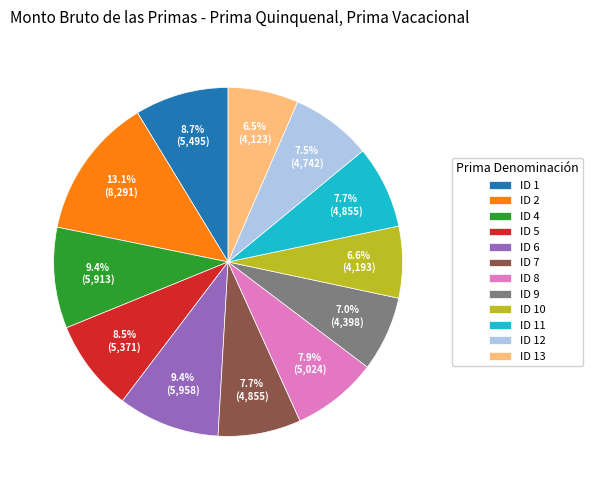

To the nearest percent, what is the combined percentage of ID 13 and ID 5?

15%